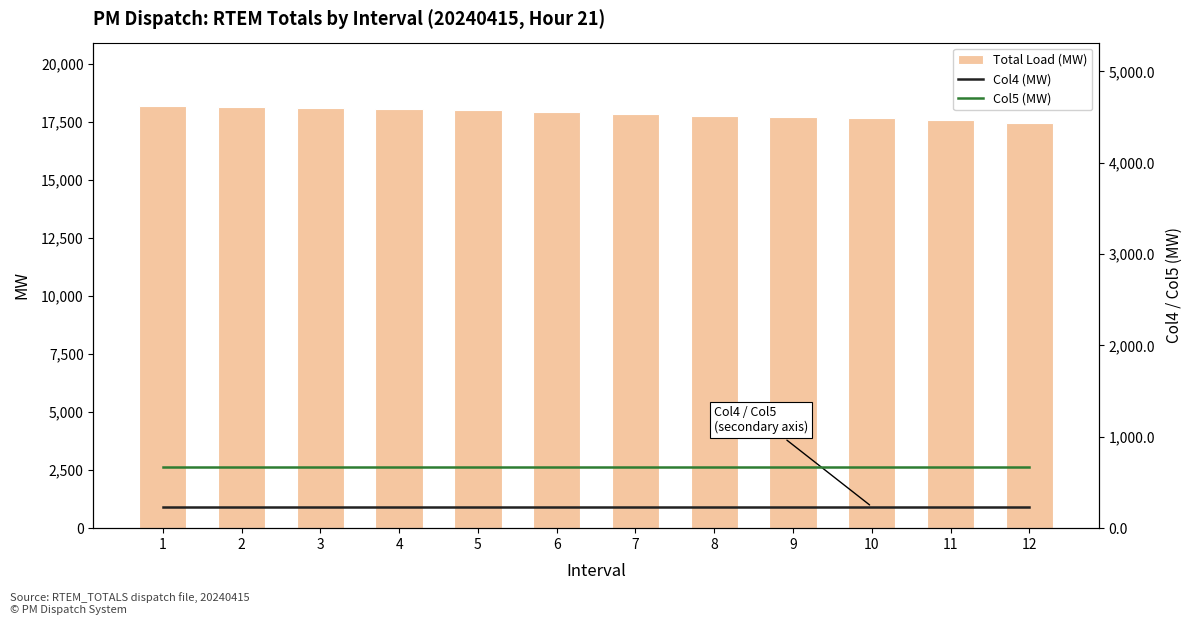

At how many categories does at least one series exceed 1731?

12